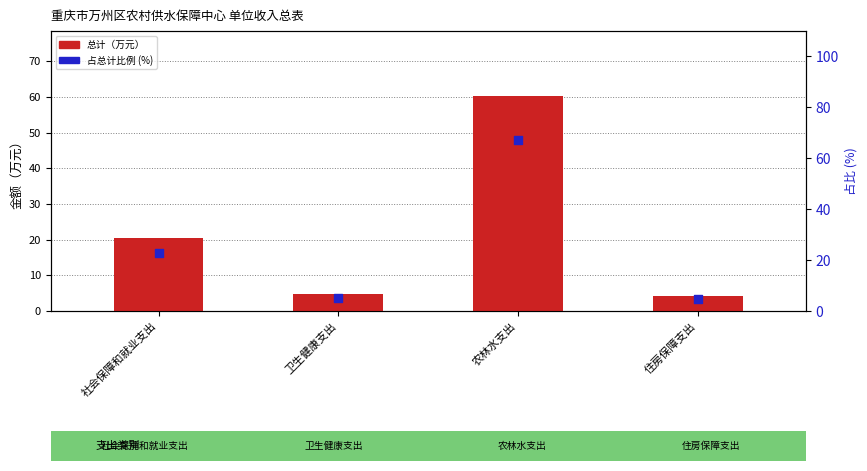

Which series reaches the minimum Y coordinate?

总计（万元）